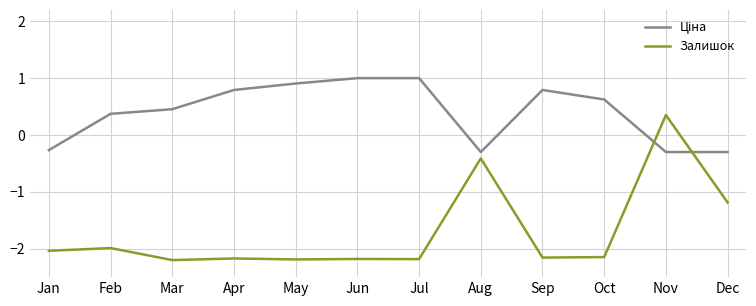

At which category is the sum across all series the highest?

Nov